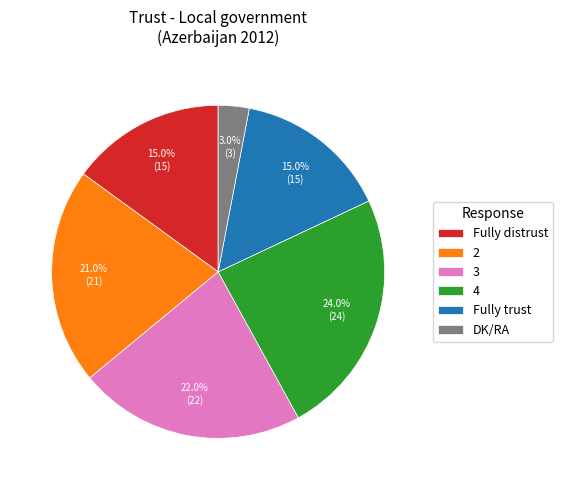

What is the ratio of the value at 4 to the value at Fully distrust?

1.6